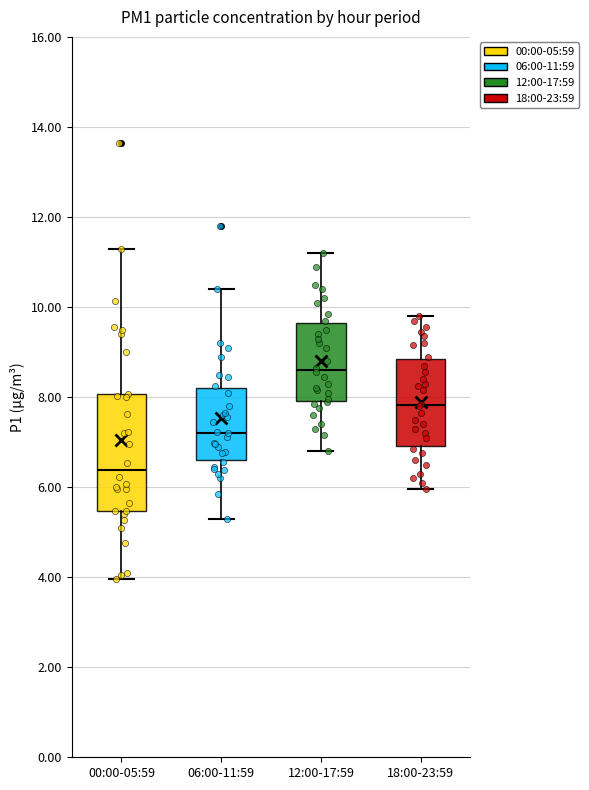

Where does the median line of the box for 06:00-11:59 sit on the y-axis? The values are not printed on the chart, so give them approximately, as read against the axis.

7.2